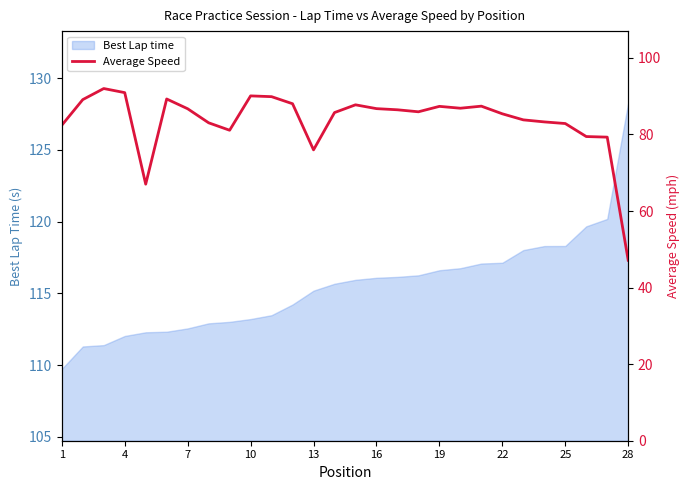

What is the lowest value of the Best Lap time series?

109.7